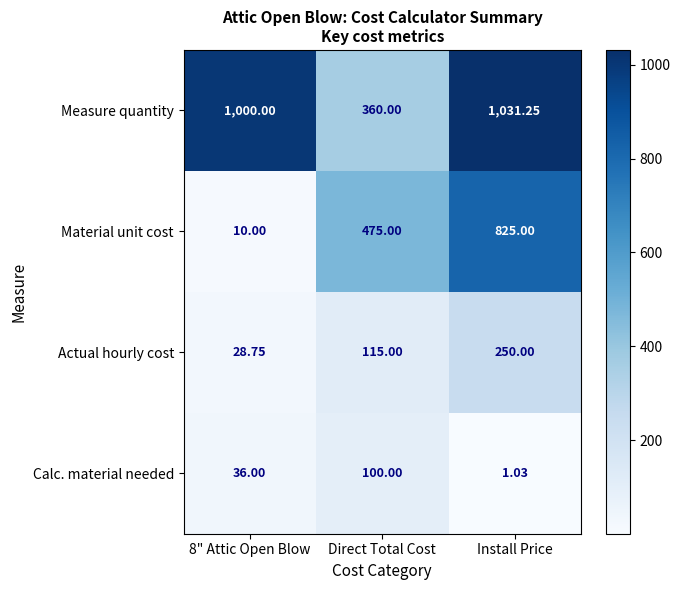

Count the number of data series in this chart.

4